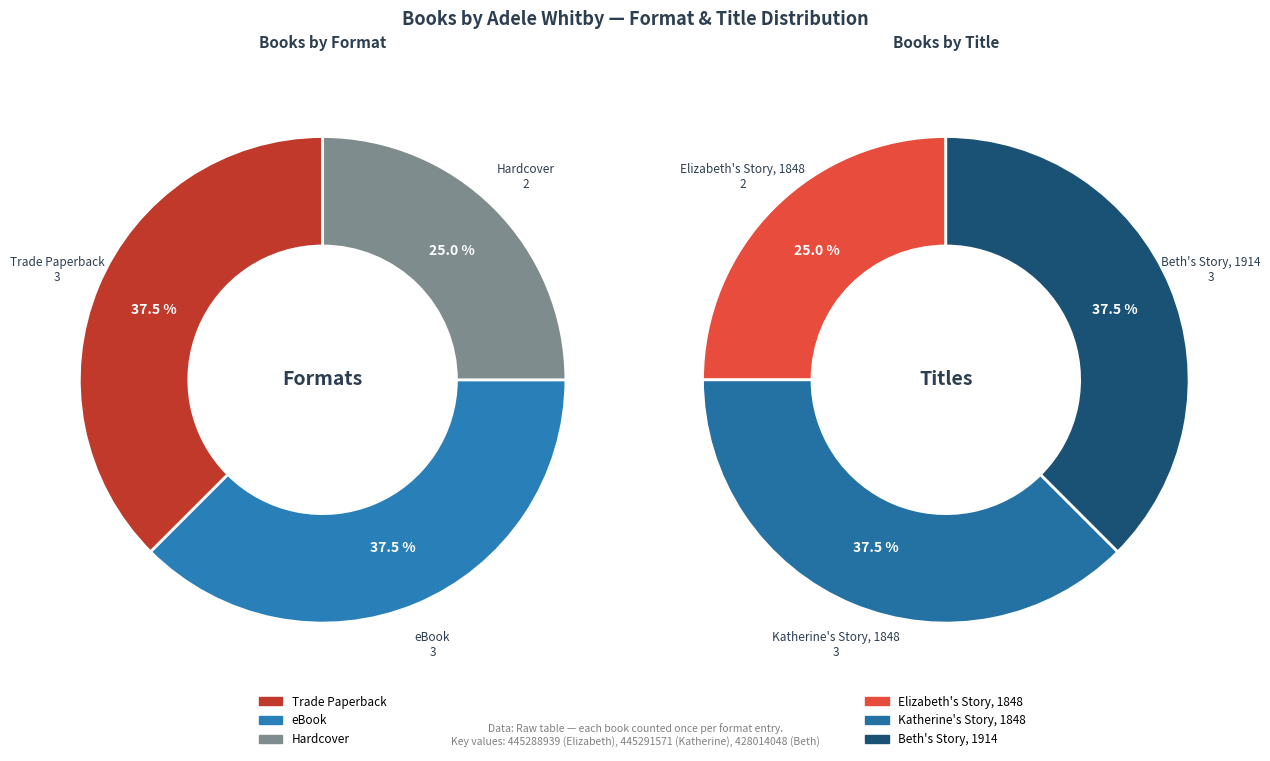

What is the ratio of the value at Elizabeth's Story (eBook) to the value at Katherine's Story (eBook)?

0.7